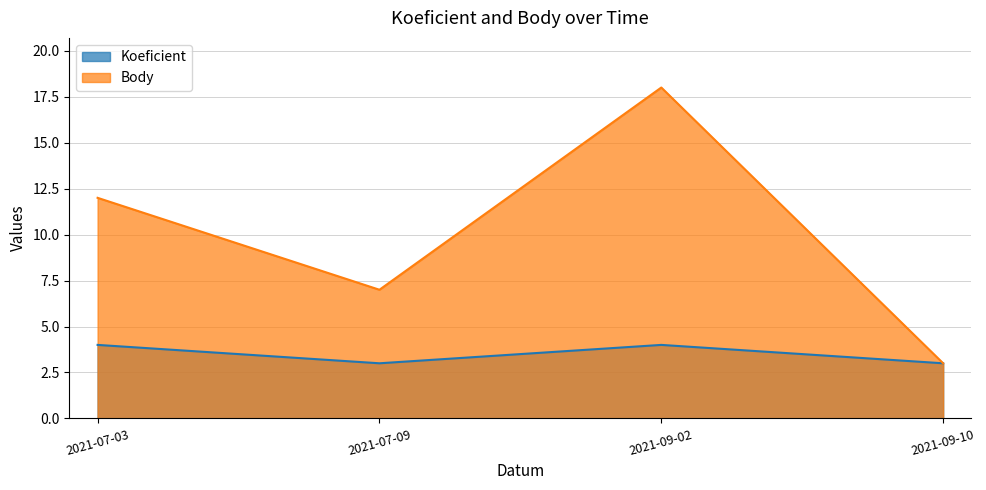

Which series has the largest range (max minus min)?

Body